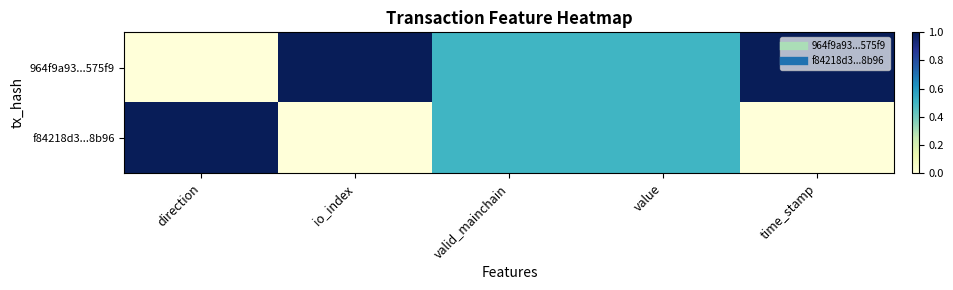

At how many categories does at least one series exceed 0?

5